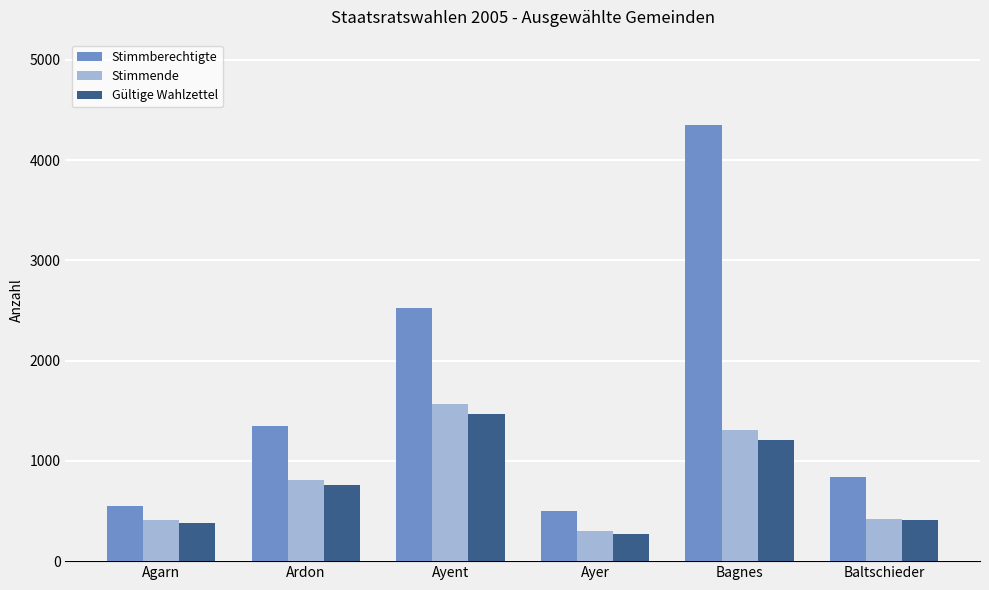

What are all the series names shown in the legend?

Stimmberechtigte, Stimmende, Gültige Wahlzettel